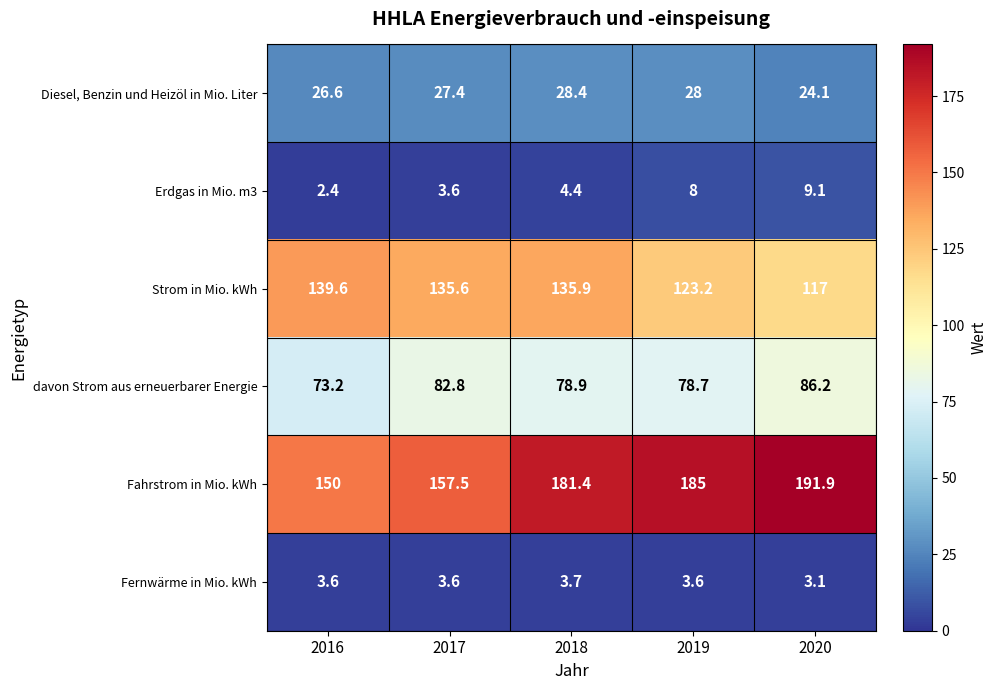

Where does the Fahrstrom in Mio. kWh series first go above 181?

2018